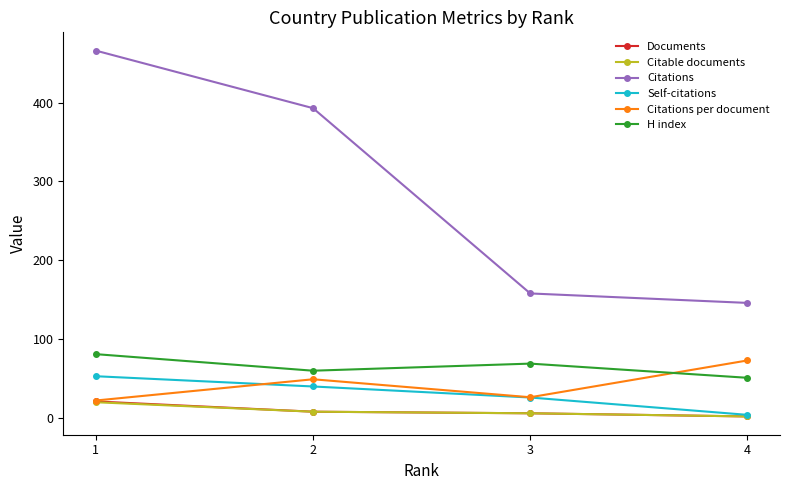

At 4, list the series in order from smallest to largest.

Documents, Citable documents, Self-citations, H index, Citations per document, Citations